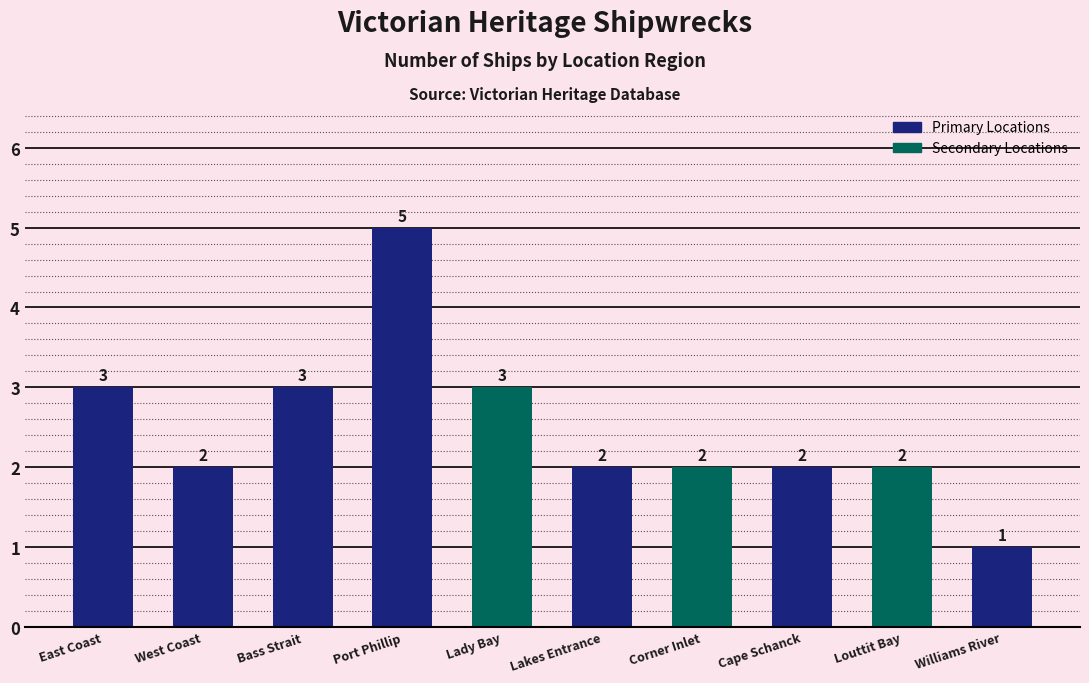

What is the change in value from Lakes Entrance to Williams River?

-1